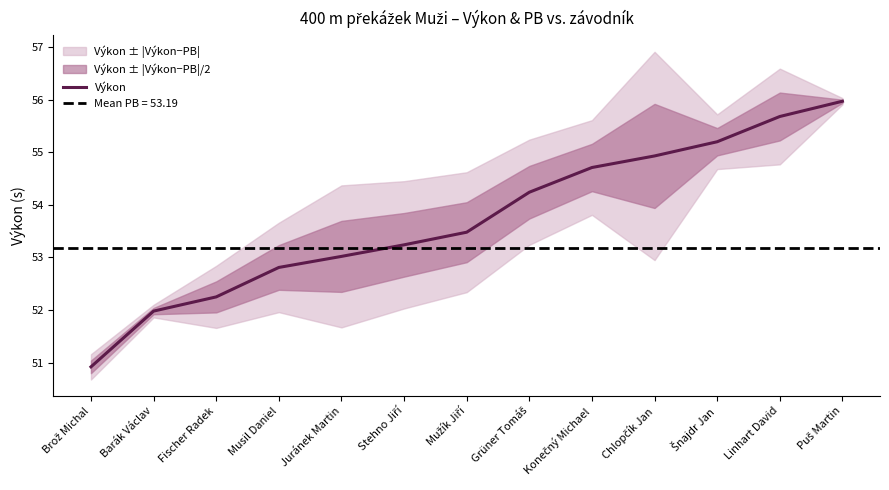

Is this an area chart (filled region under the line)?

No